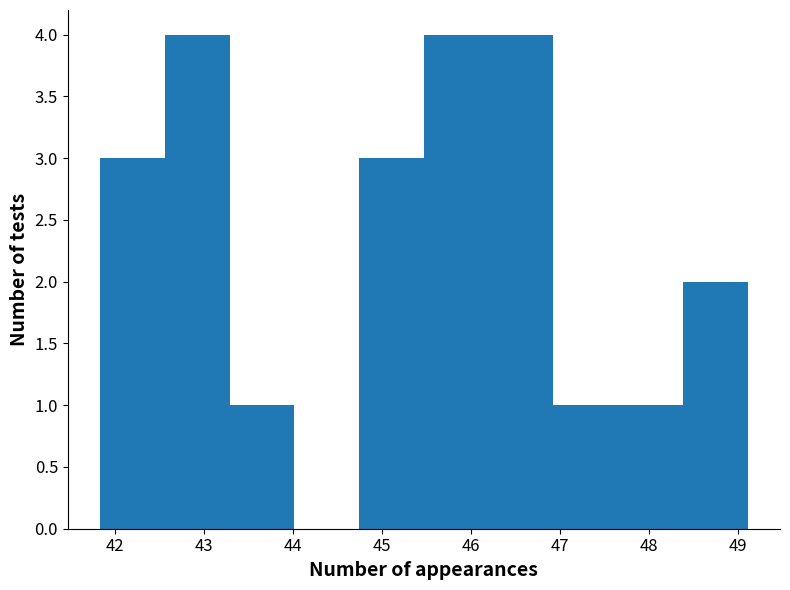

Reading left to right, transcribe this chart: for each bar, give the range it covers on the x-axis and its height. Neither the bar edges nor the heights are printed on the chart, so give them approximately, as read against the axes.

41.8 to 42.6: 3
42.6 to 43.3: 4
43.3 to 44.0: 1
44.0 to 44.7: 0
44.7 to 45.5: 3
45.5 to 46.2: 4
46.2 to 46.9: 4
46.9 to 47.7: 1
47.7 to 48.4: 1
48.4 to 49.1: 2